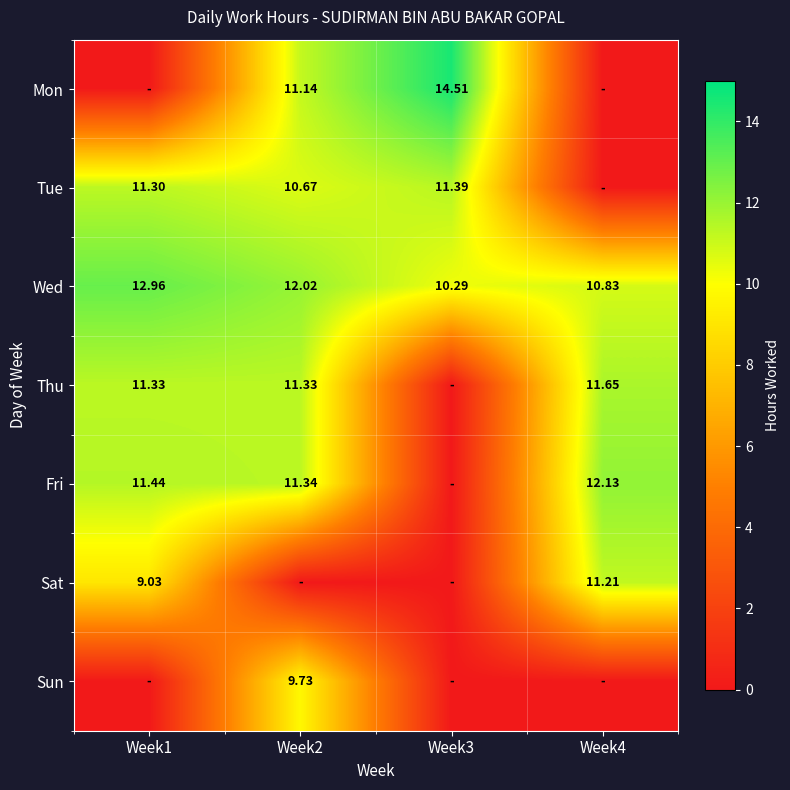

Is the value of Sat at Week1 greater than the value of Thu at Week1?

No